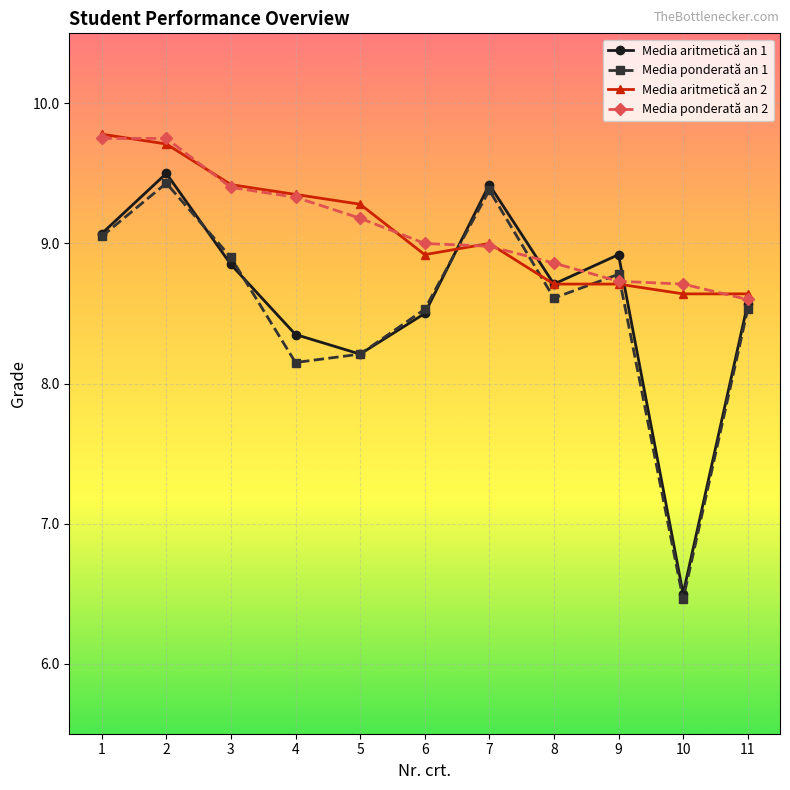

What is the lowest value of the Media aritmetică an 1 series?

6.5